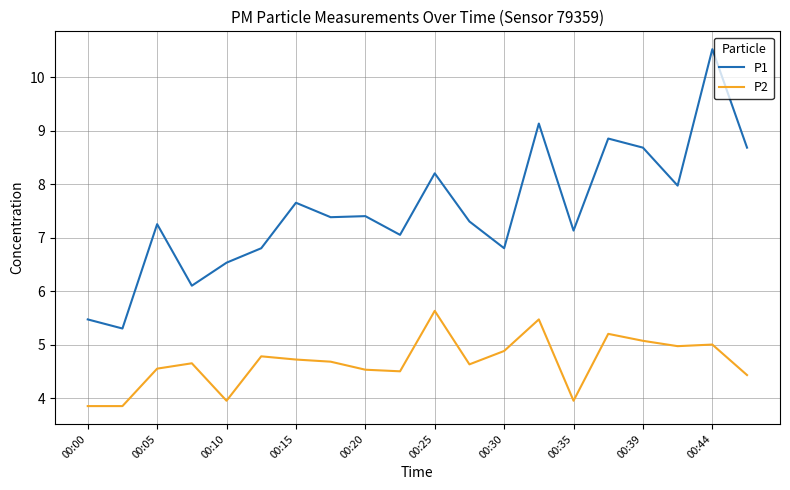

True or false: P1 and P2 cross at least once.

False